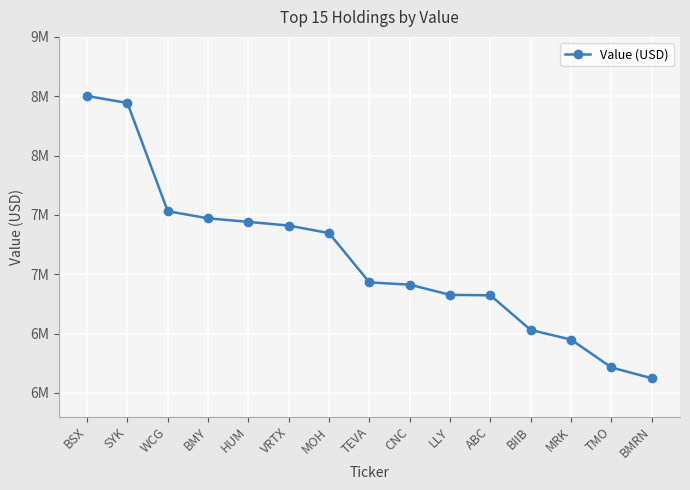

Does the chart have visible grid lines?

Yes